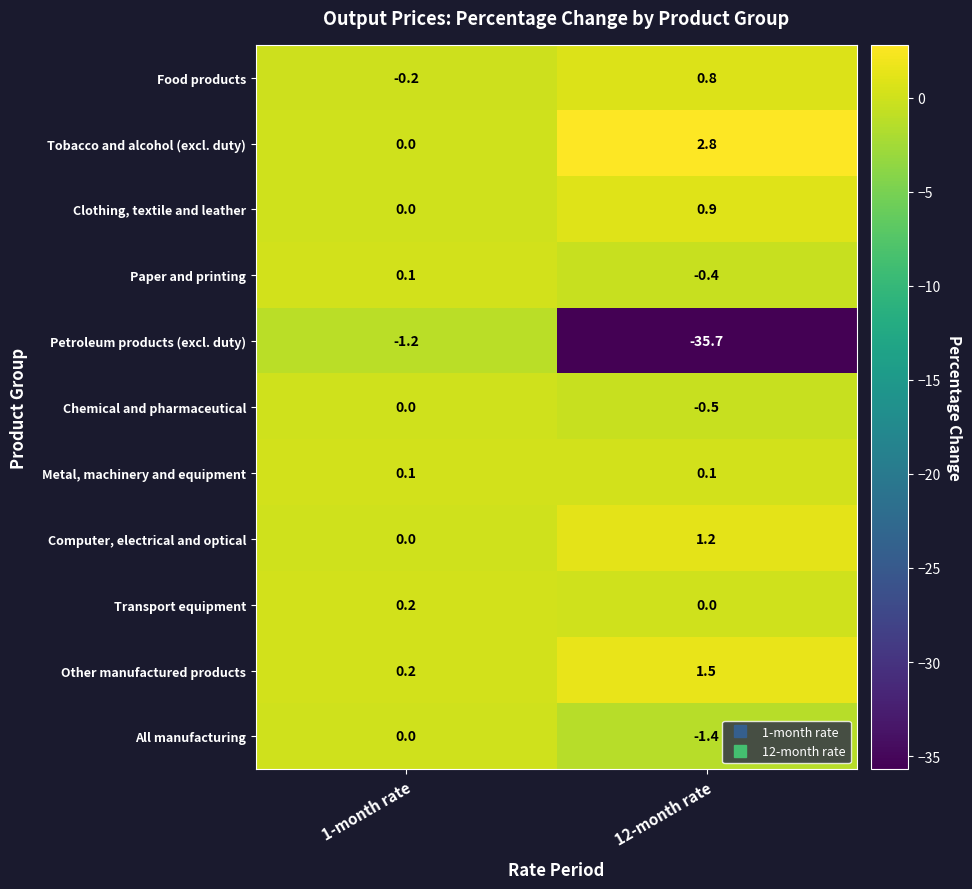

What is the spread (max minus min) of values at 1-month rate?

1.4